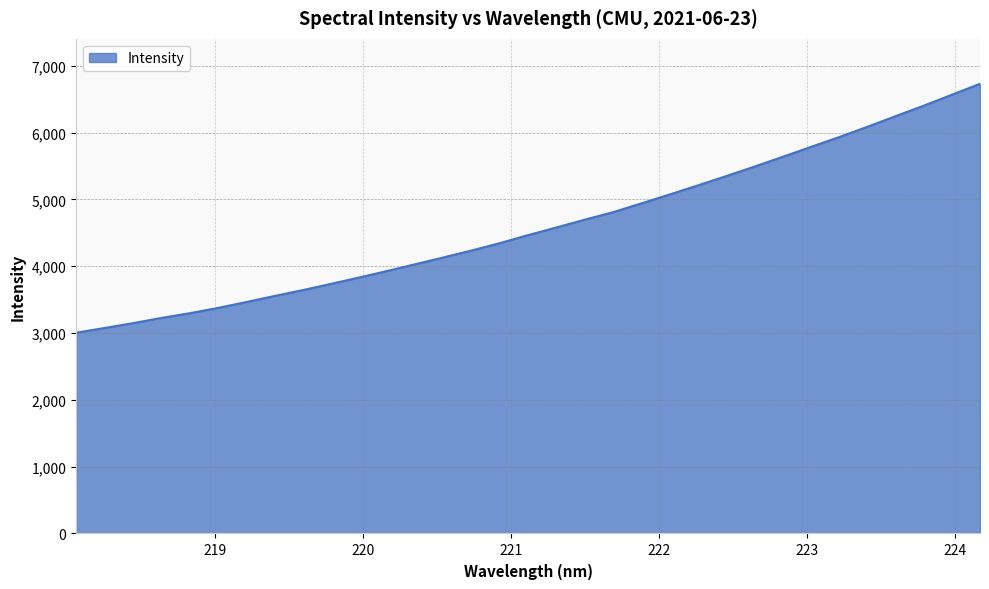

What is the difference between the maximum and minimum values?

3724.7